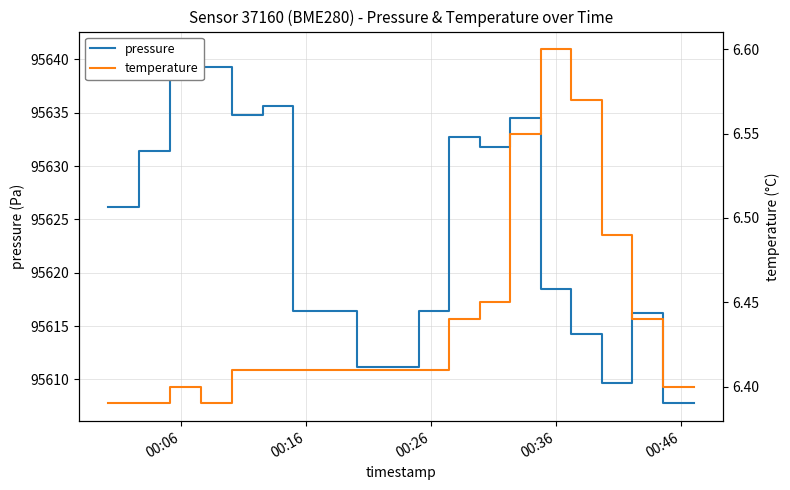

True or false: temperature has a value of 8.5 at 19.

False